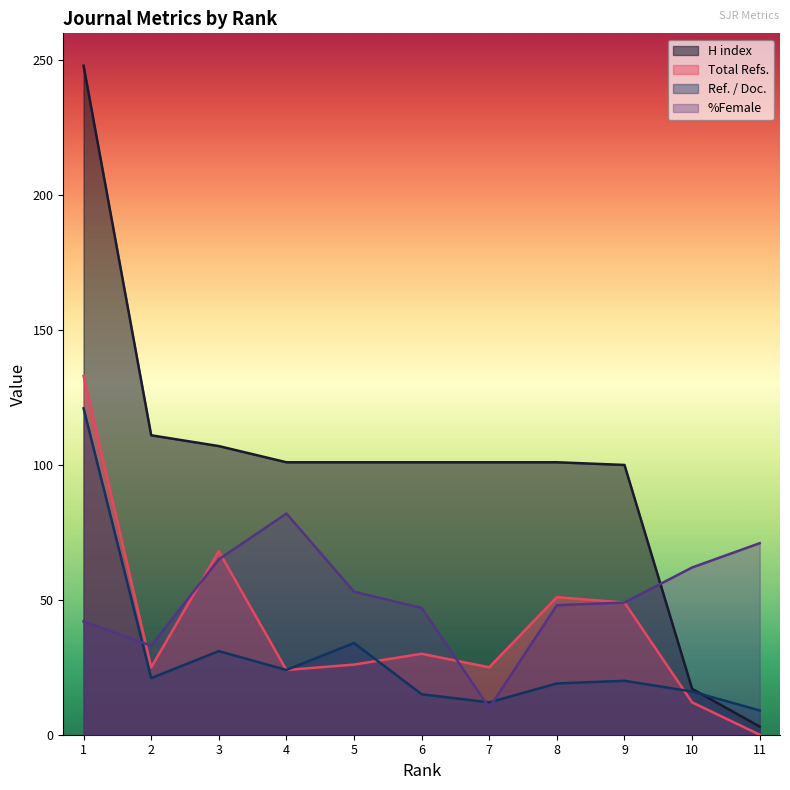

What value does the %Female series have at 8?

48